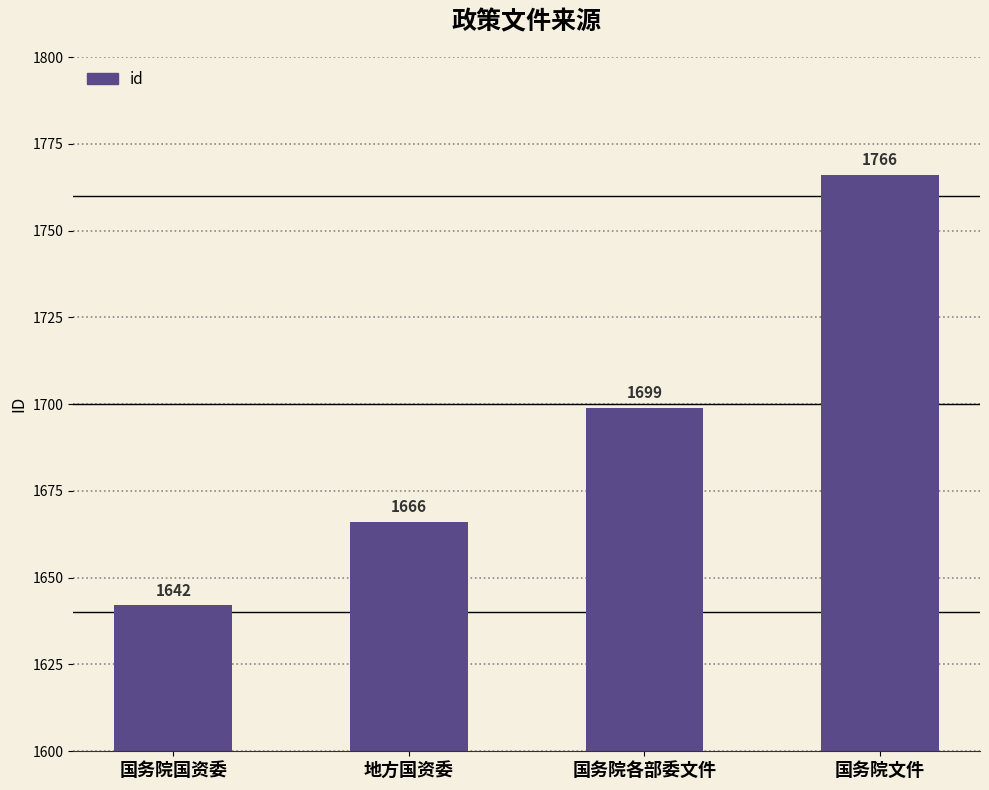

What is the greatest value displayed?

1766